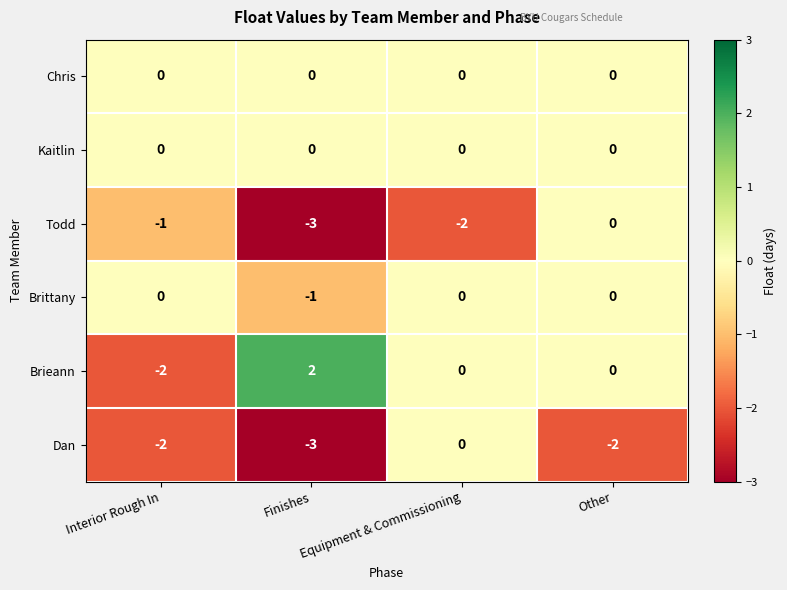

What is the total value across all series at Interior Rough In?

-5